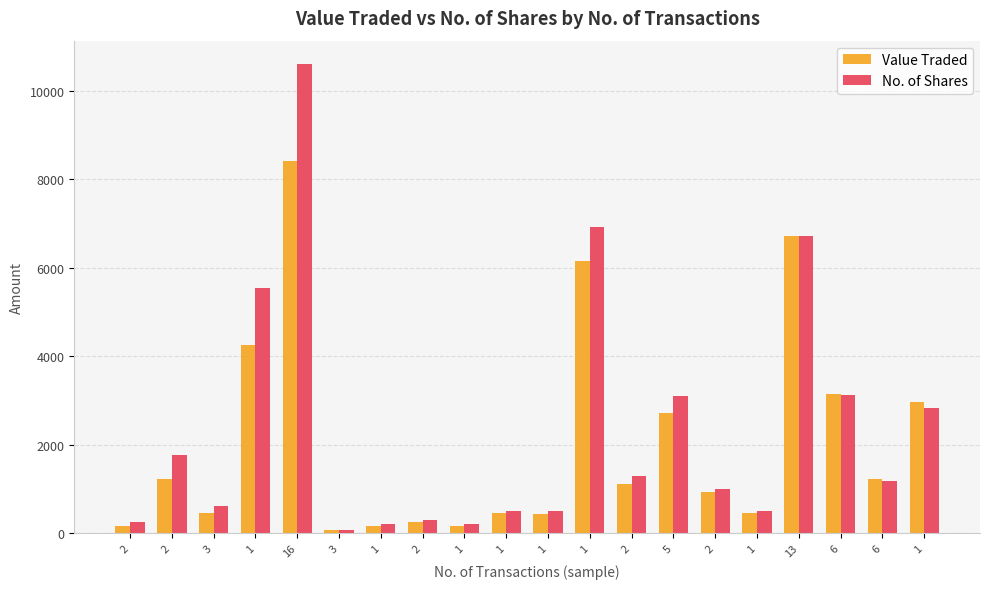

Are the bars grouped side by side (vs. stacked)?

Yes